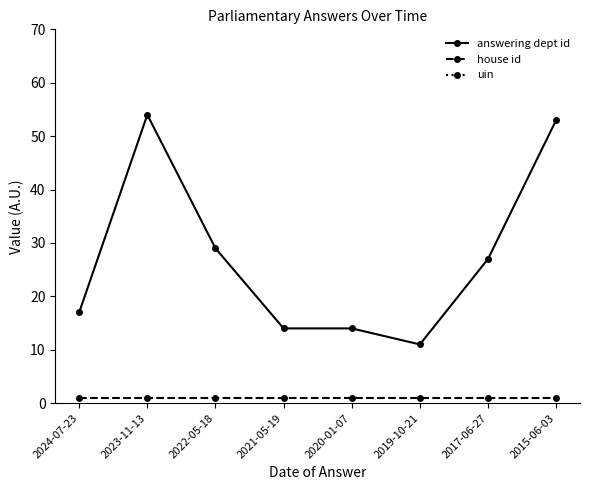

Reading right to left, transcribe all the data shown in this chart.

answering dept id: 53	27	11	14	14	29	54	17
house id: 1	1	1	1	1	1	1	1
uin: 105	105	105	105	105	105	105	105